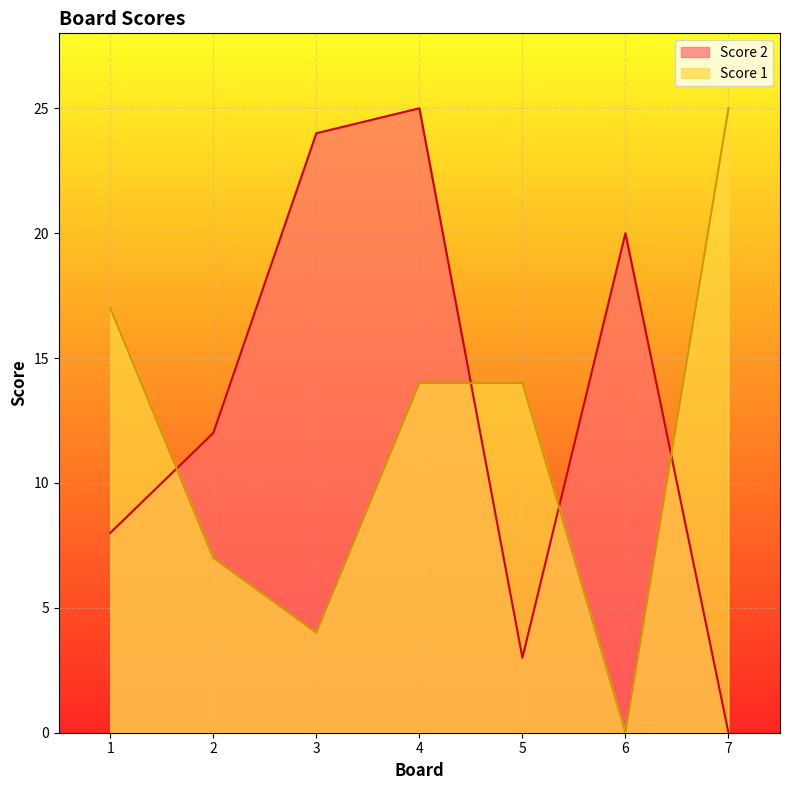

True or false: Score 1 has more than 1 points higher than both neighbors.

False